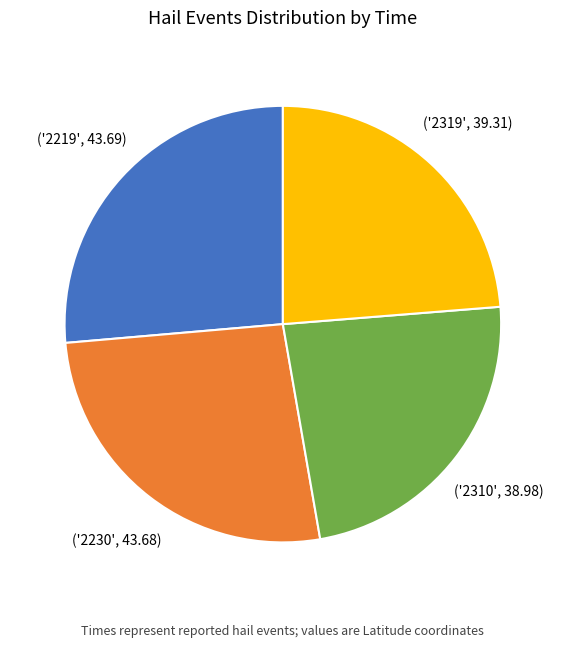

How many slices are in this pie chart?

4